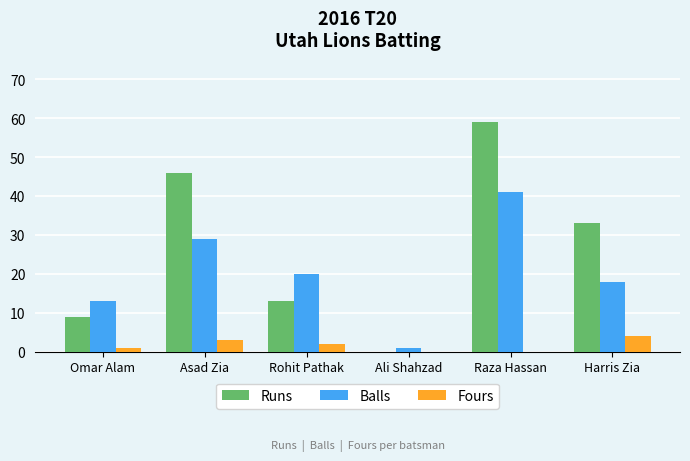

Is the value of Balls at Rohit Pathak greater than the value of Runs at Asad Zia?

No